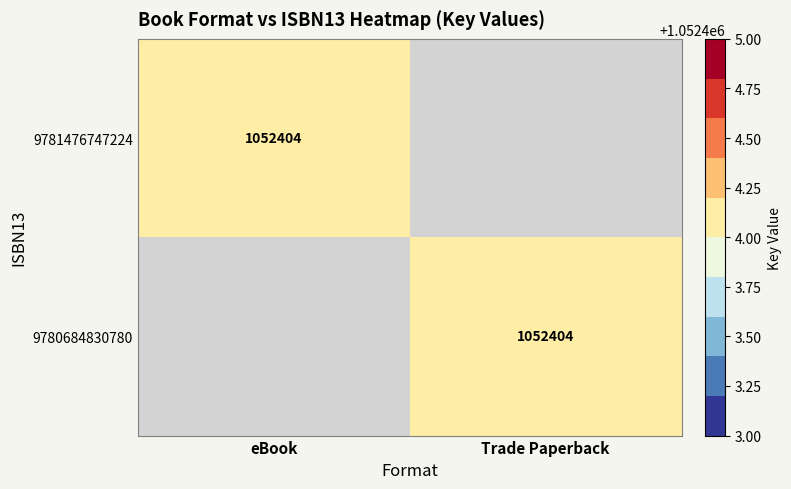

At which category does the chart reach its peak across all series?

eBook